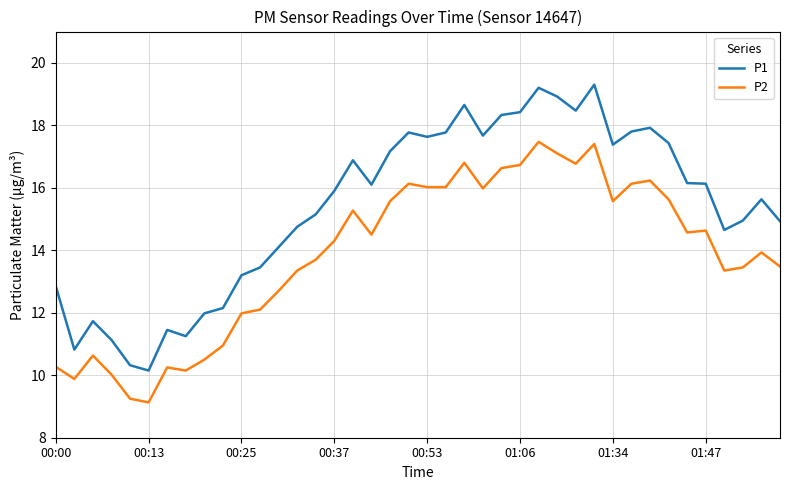

Which series has the largest range (max minus min)?

P1